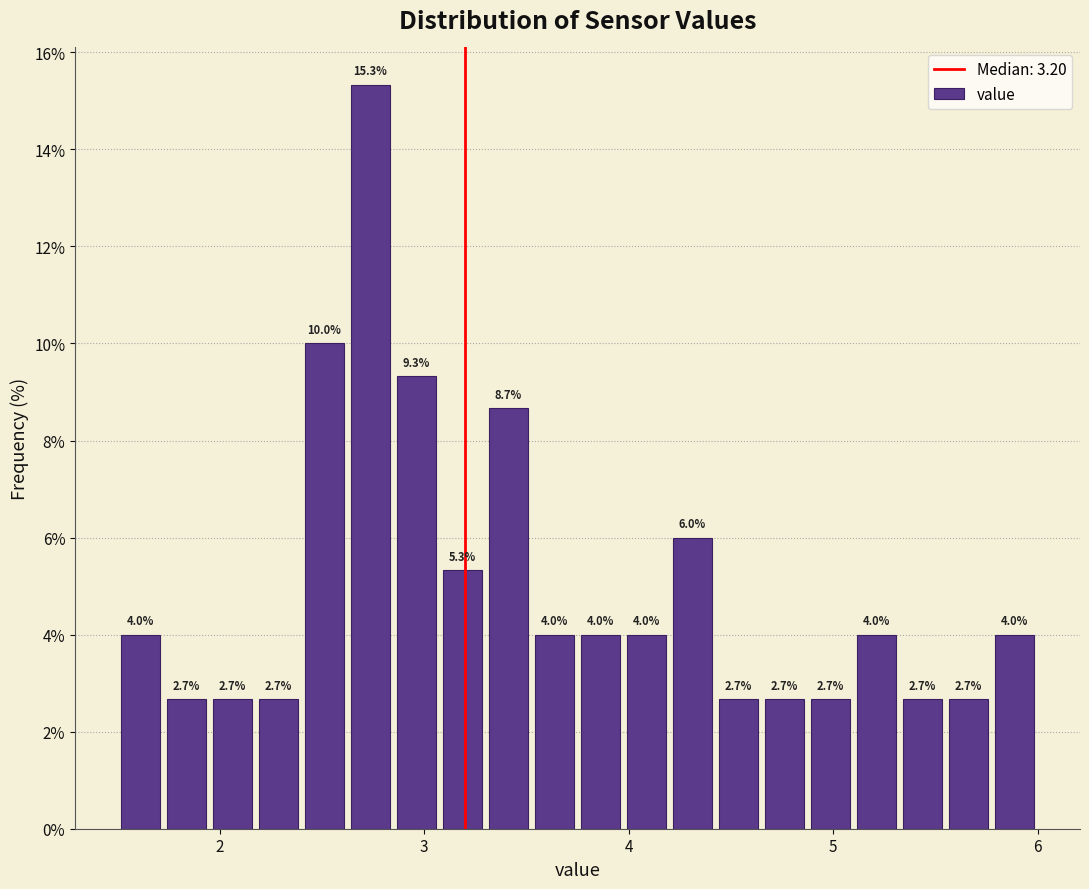

Around what value on the x-axis is the tallest bar? Give the approximate position of its centre, as read against the axis.

2.7